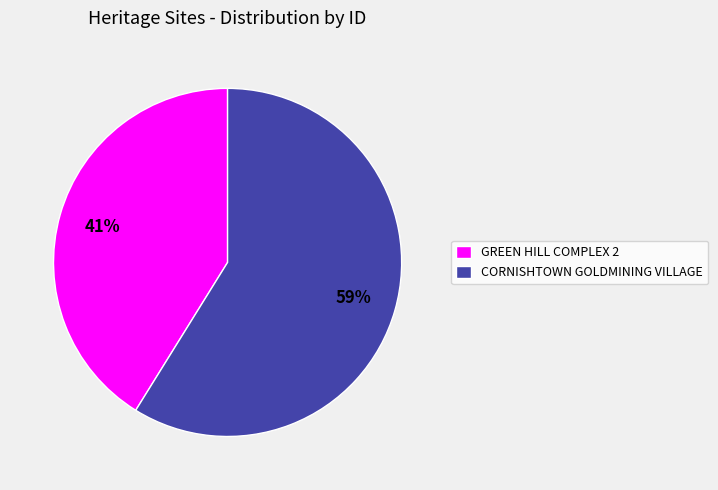

Do GREEN HILL COMPLEX 2 and CORNISHTOWN GOLDMINING VILLAGE together represent more than half of the pie?

Yes